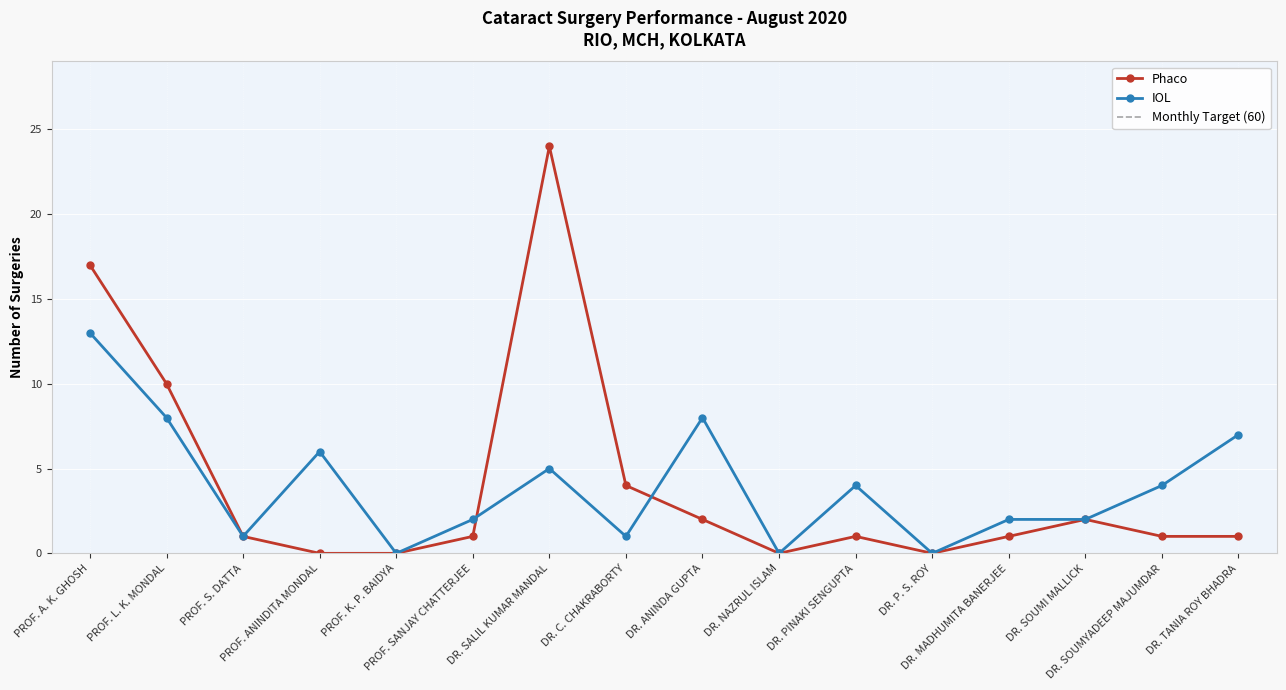

What is the sum of the IOL values at DR. SOUMI MALLICK and DR. C. CHAKRABORTY?

3